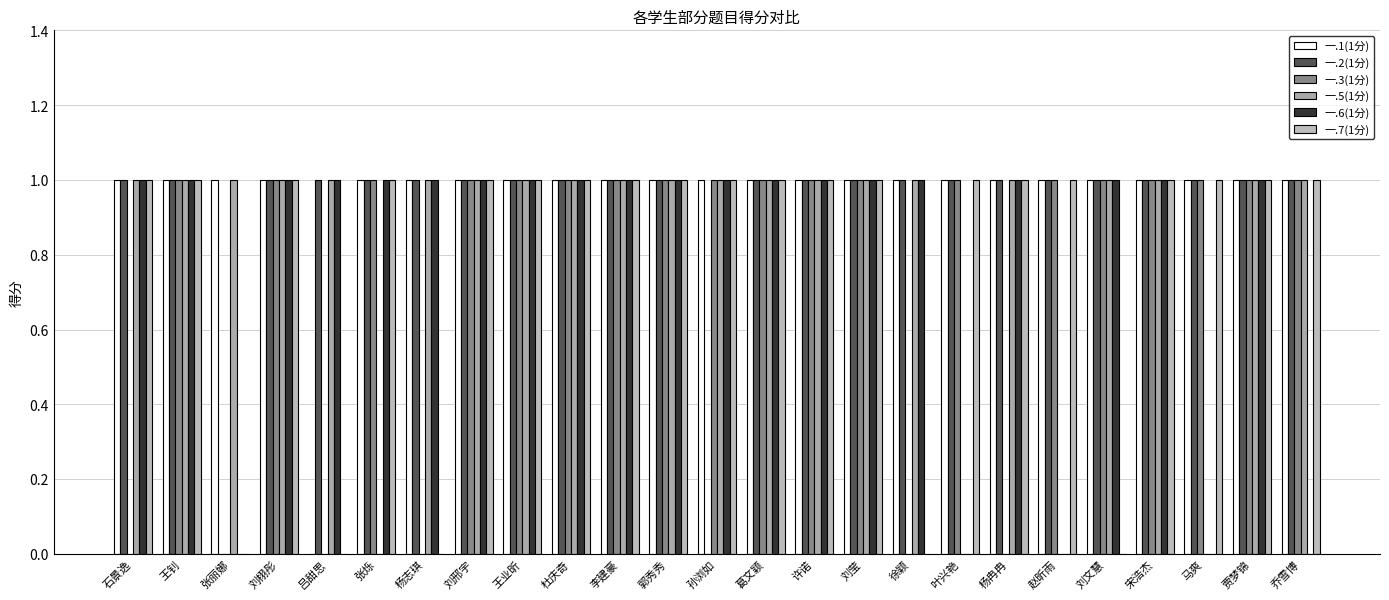

Are the bars horizontal?

No